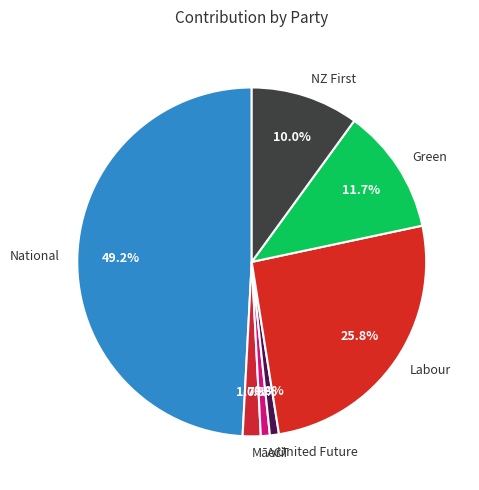

Is the sum of Labour and Green greater than half?

No